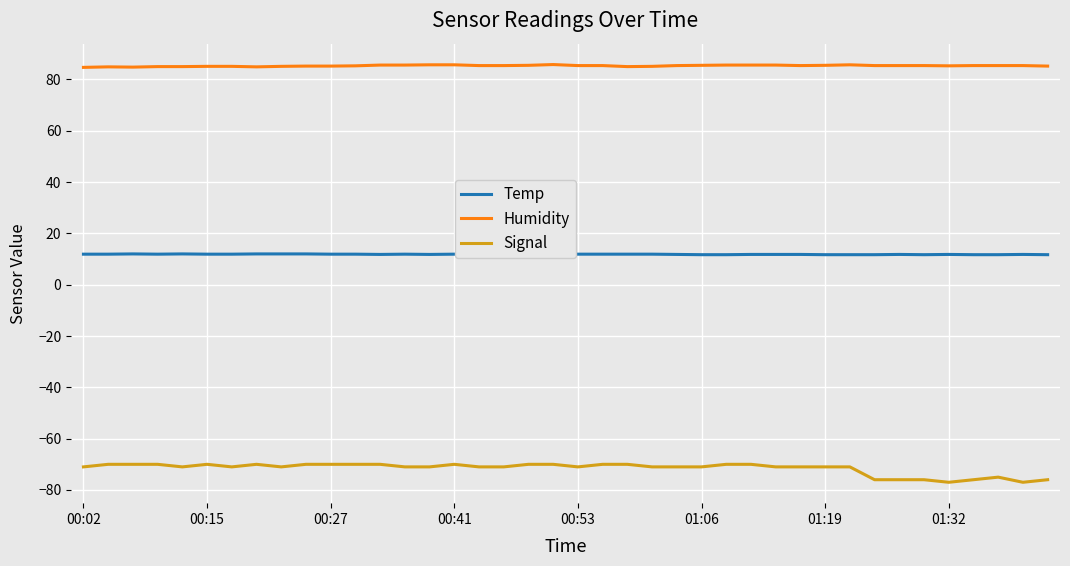

What is the maximum value for Signal?

-70.0